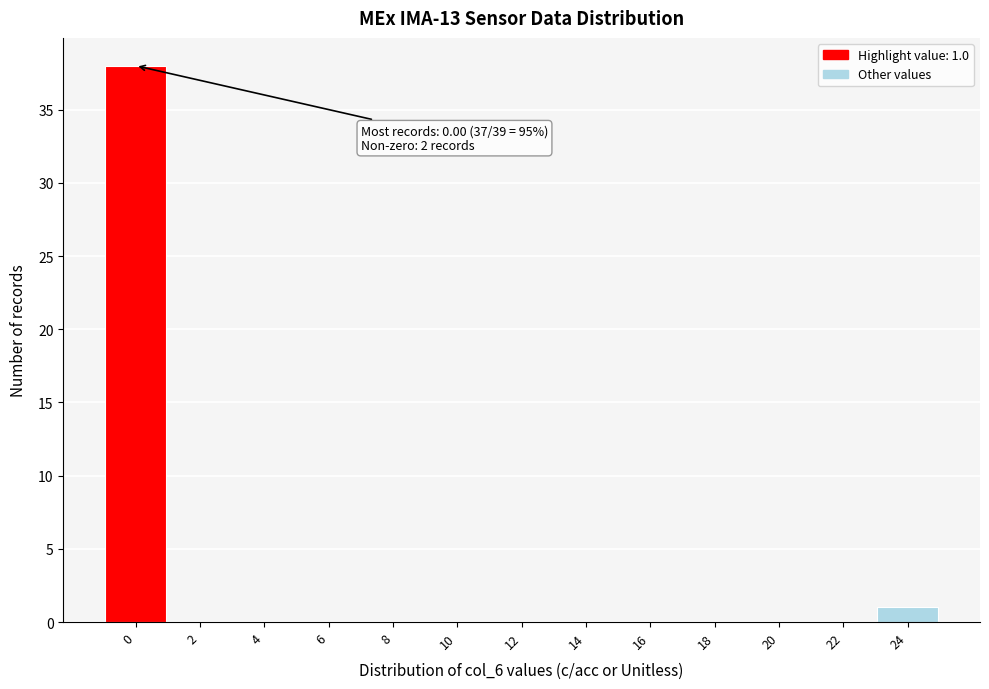

Reading left to right, list all the values displayed in this chart.

0=38	2=0	4=0	6=0	8=0	10=0	12=0	14=0	16=0	18=0	20=0	22=0	24=1